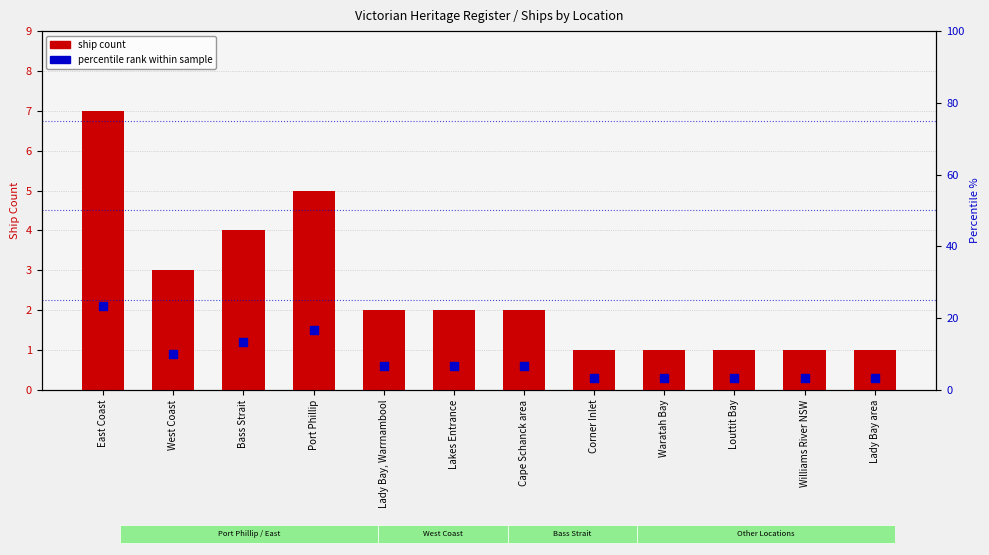

Which series has the largest Y range (max minus min)?

percentile rank